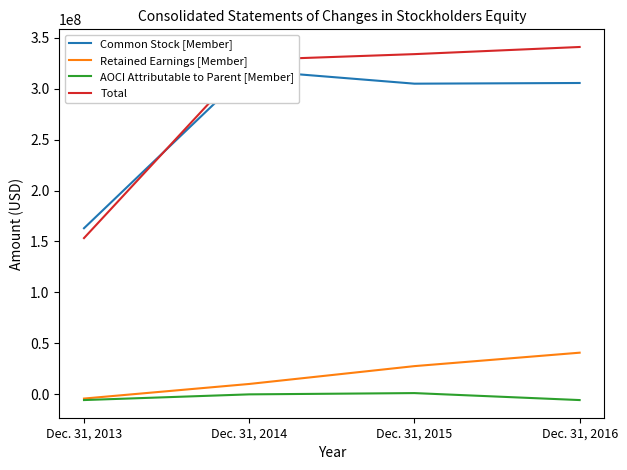

Which series changed the most between Dec. 31, 2014 and Dec. 31, 2016?

Retained Earnings [Member]